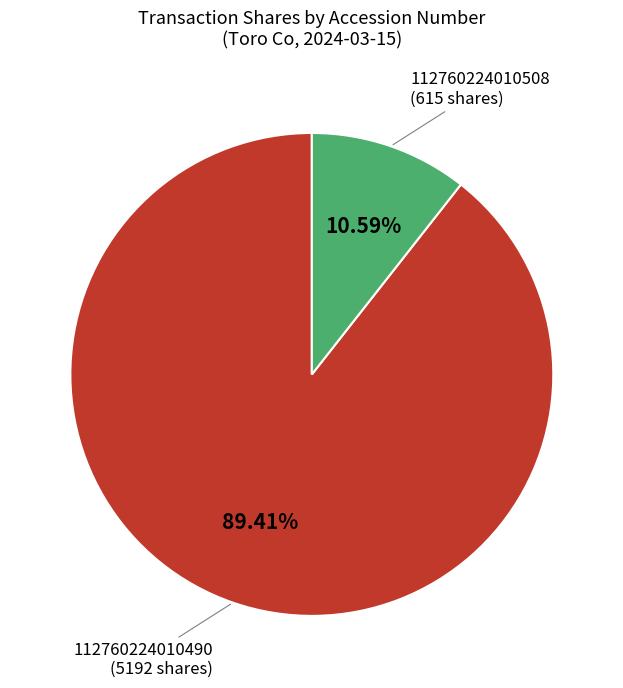

Is there any slice that represents more than half of the pie?

Yes